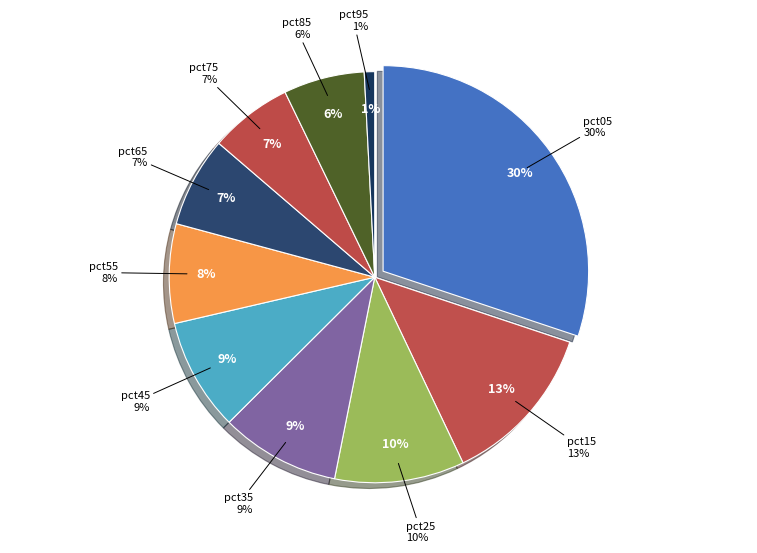

How many slices are in this pie chart?

10